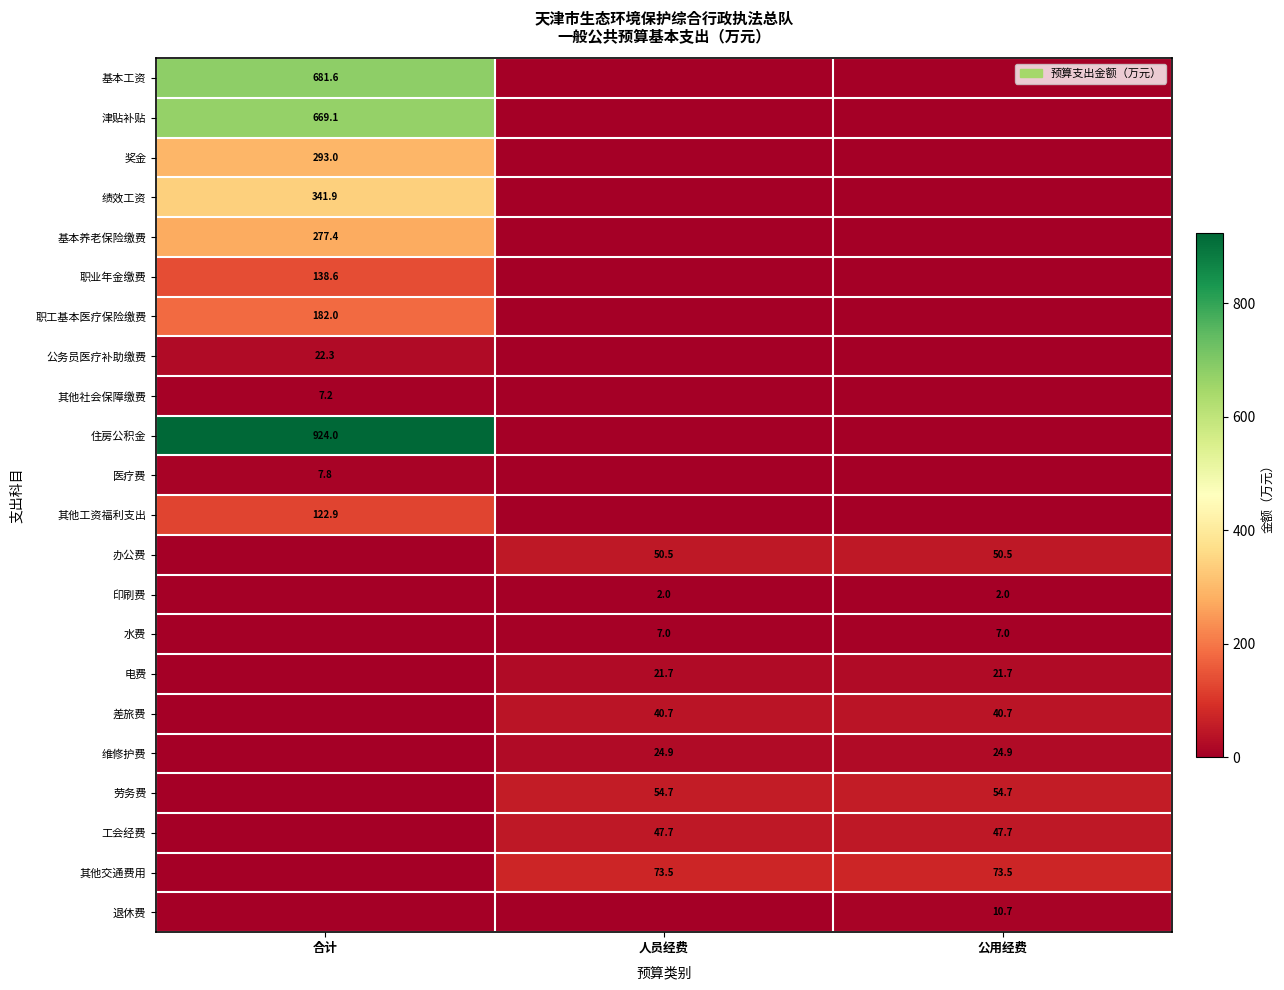

The 电费 series shows 37.2 at 人员经费. True or false?

False